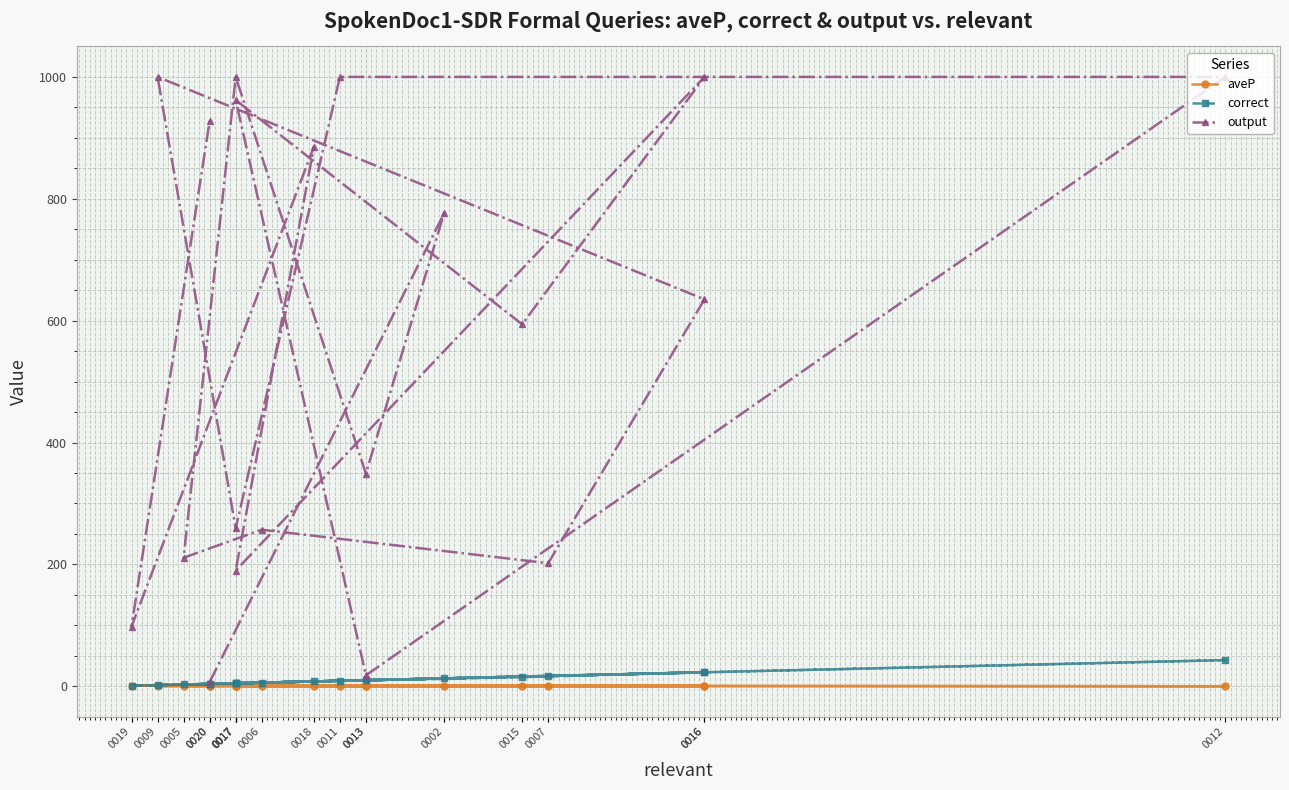

Rank the categories by aveP value from highest to lowest.

0019, 0020, 0020, 0006, 0017, 0017, 0016, 0007, 0011, 0002, 0013, 0015, 0005, 0018, 0017, 0017, 0009, 0013, 0016, 0012